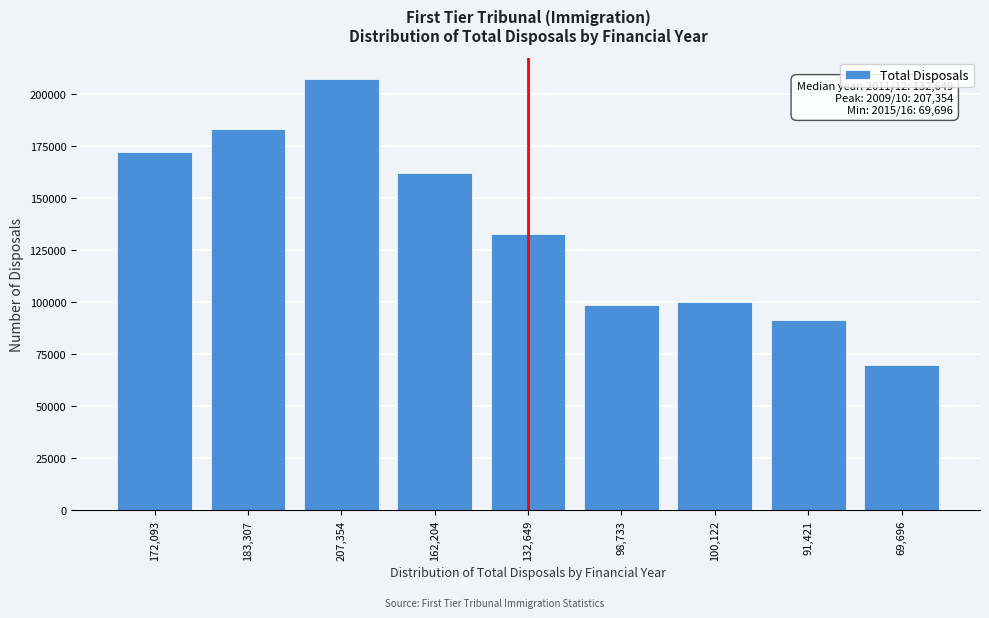

Reading left to right, extract all data points from this chart.

172093	183307	207354	162204	132649	98733	100122	91421	69696